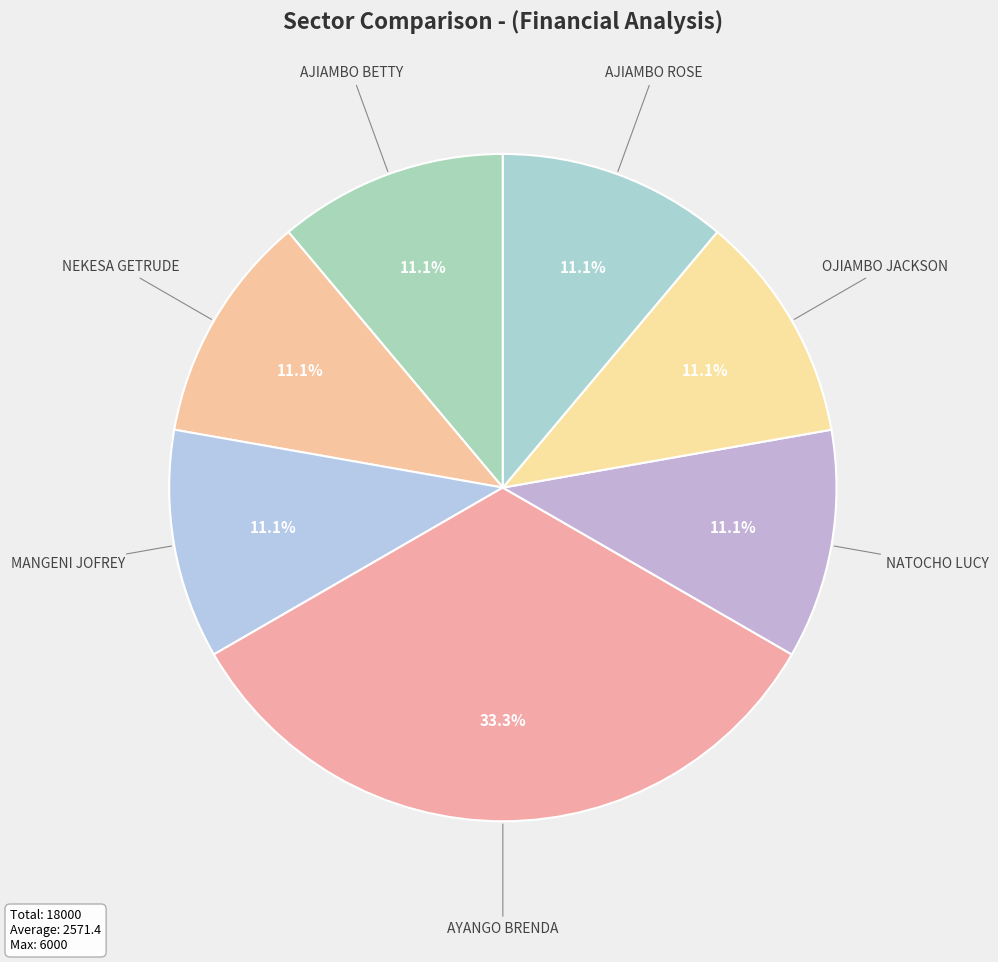

What is the largest slice in the pie chart?

AYANGO BRENDA